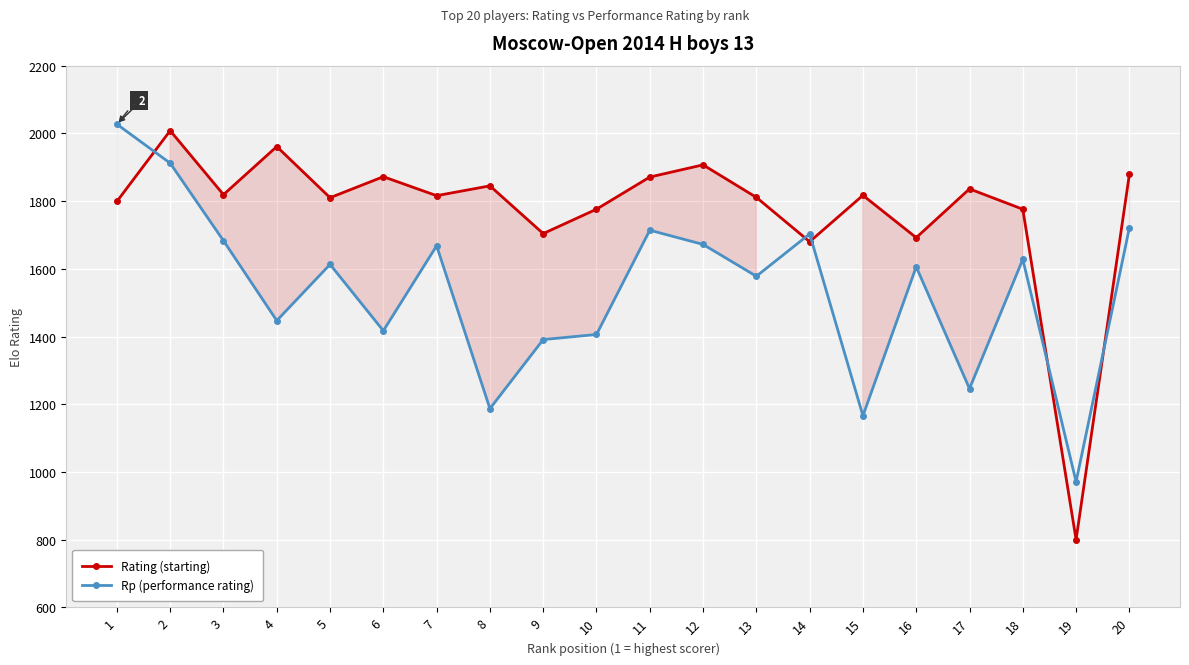

Rank the series by their maximum value, from highest to lowest.

Rp (performance rating), Rating (starting)